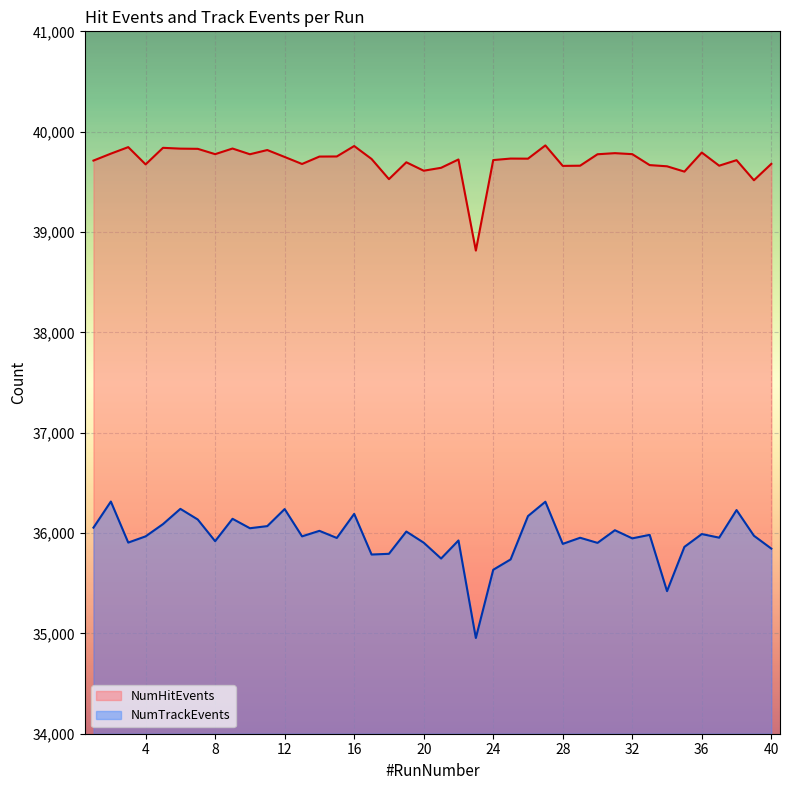

Where is the first local minimum for NumTrackEvents?

3